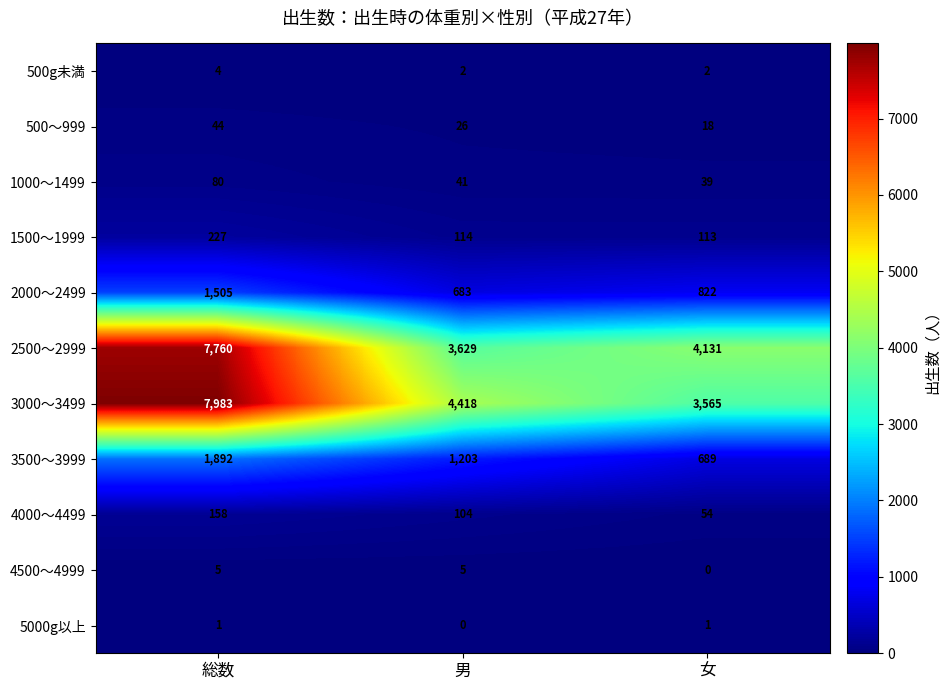

Is it true that 500g未満 equals 3 at 女?

False